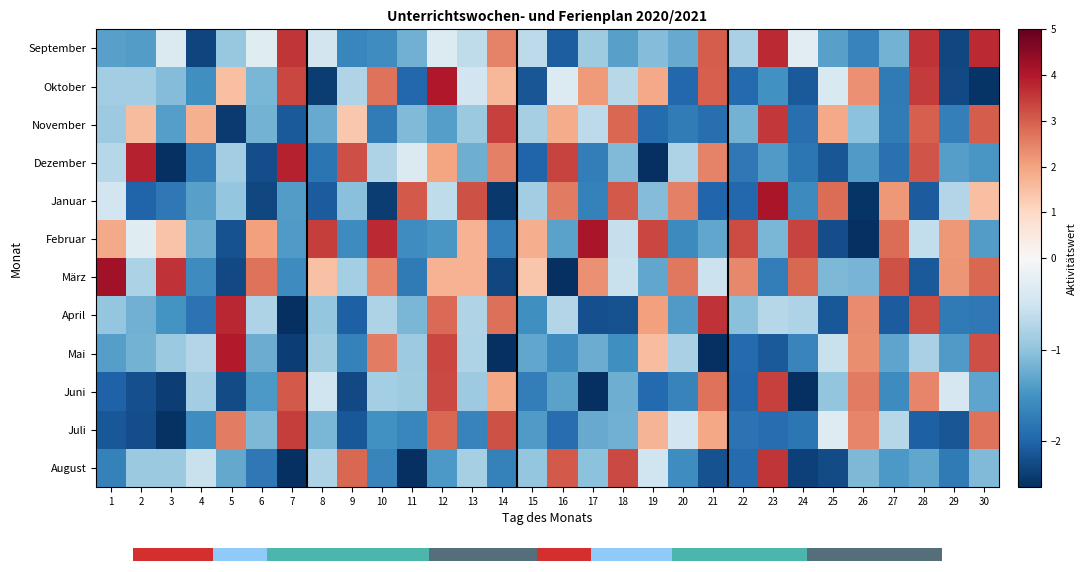

At which category does the chart reach its minimum across all series?

21